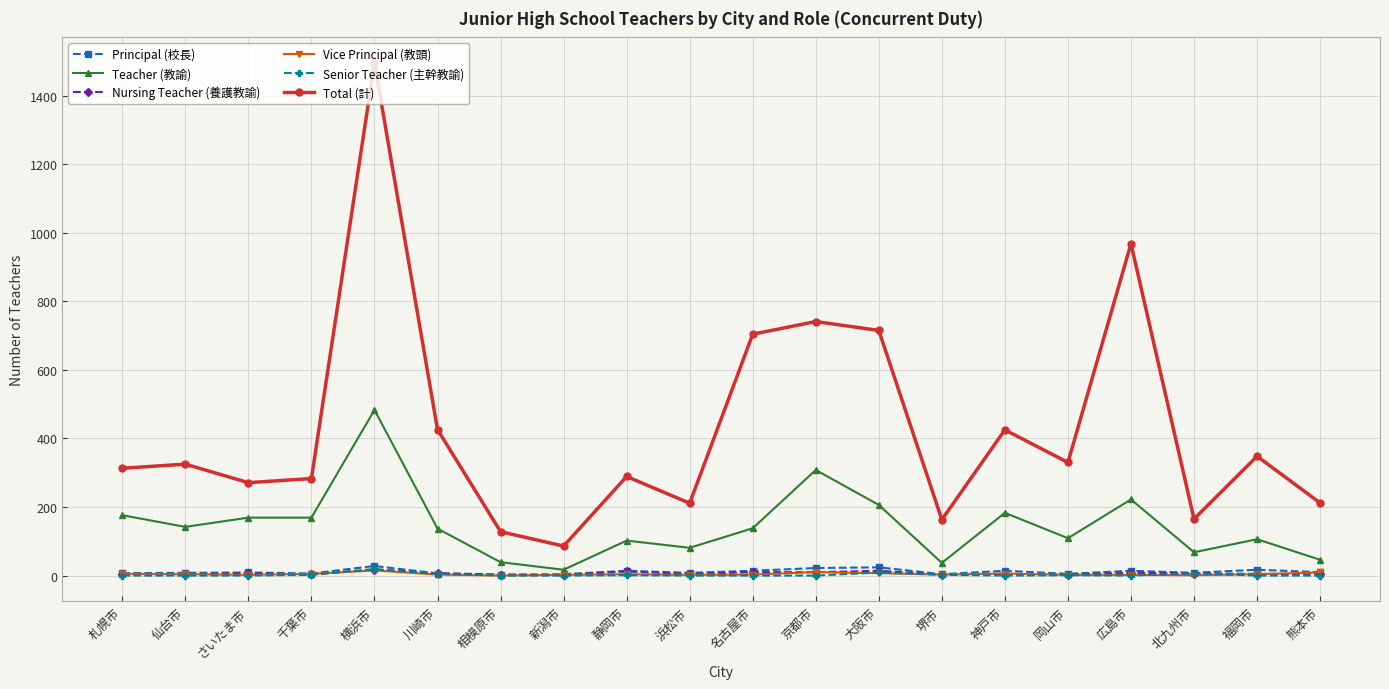

What is the value of the Nursing Teacher (養護教諭) point at the 14th from the left?

3